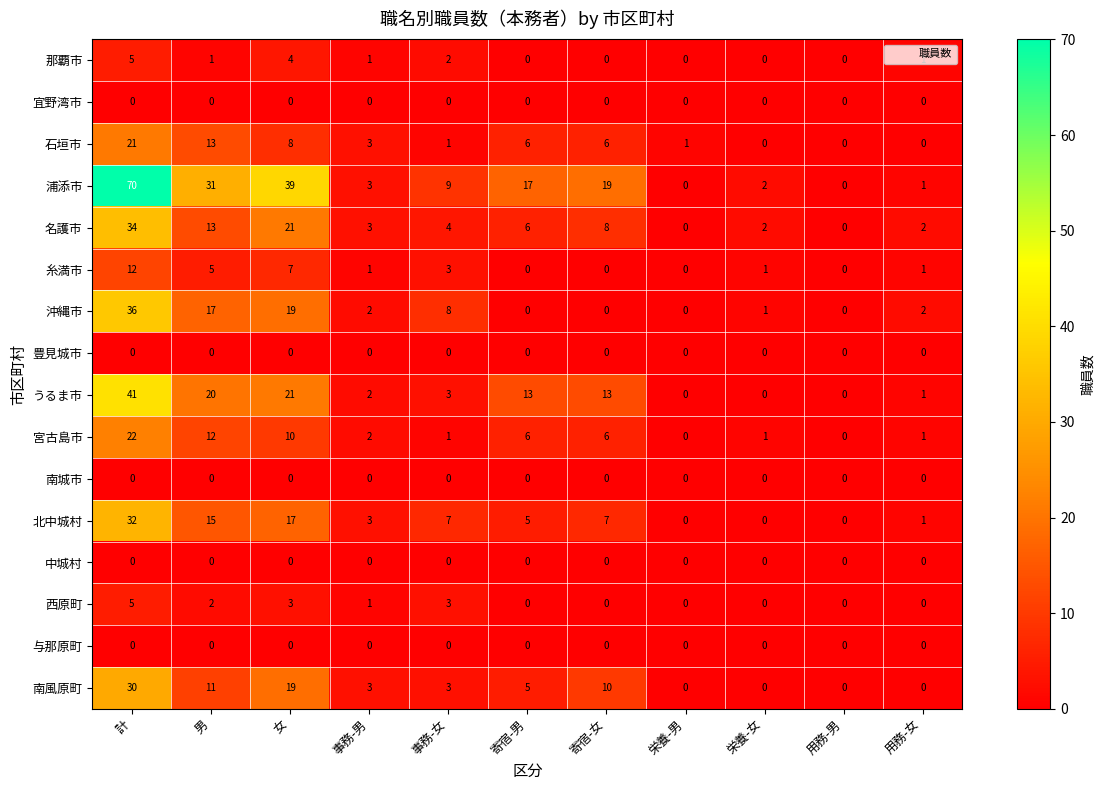

Which label corresponds to the largest value in the chart?

計